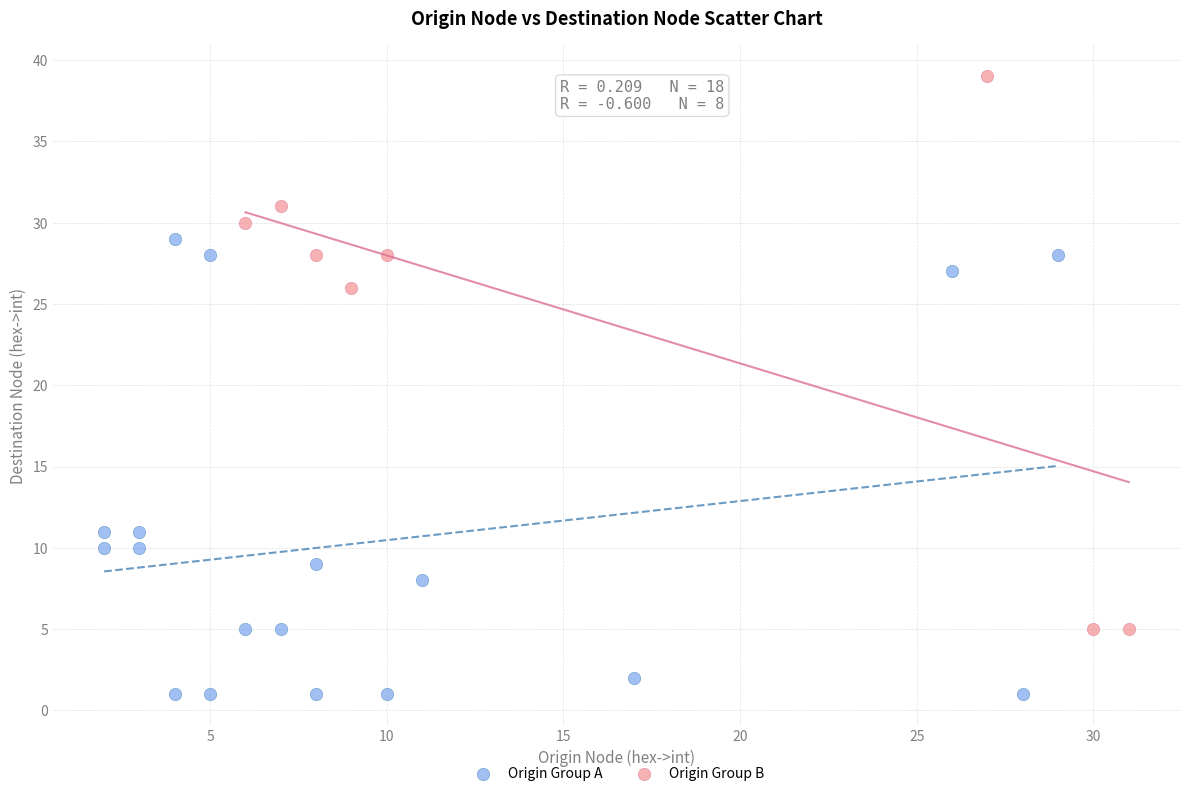

Which series has the widest spread of Y values?

Origin Group B